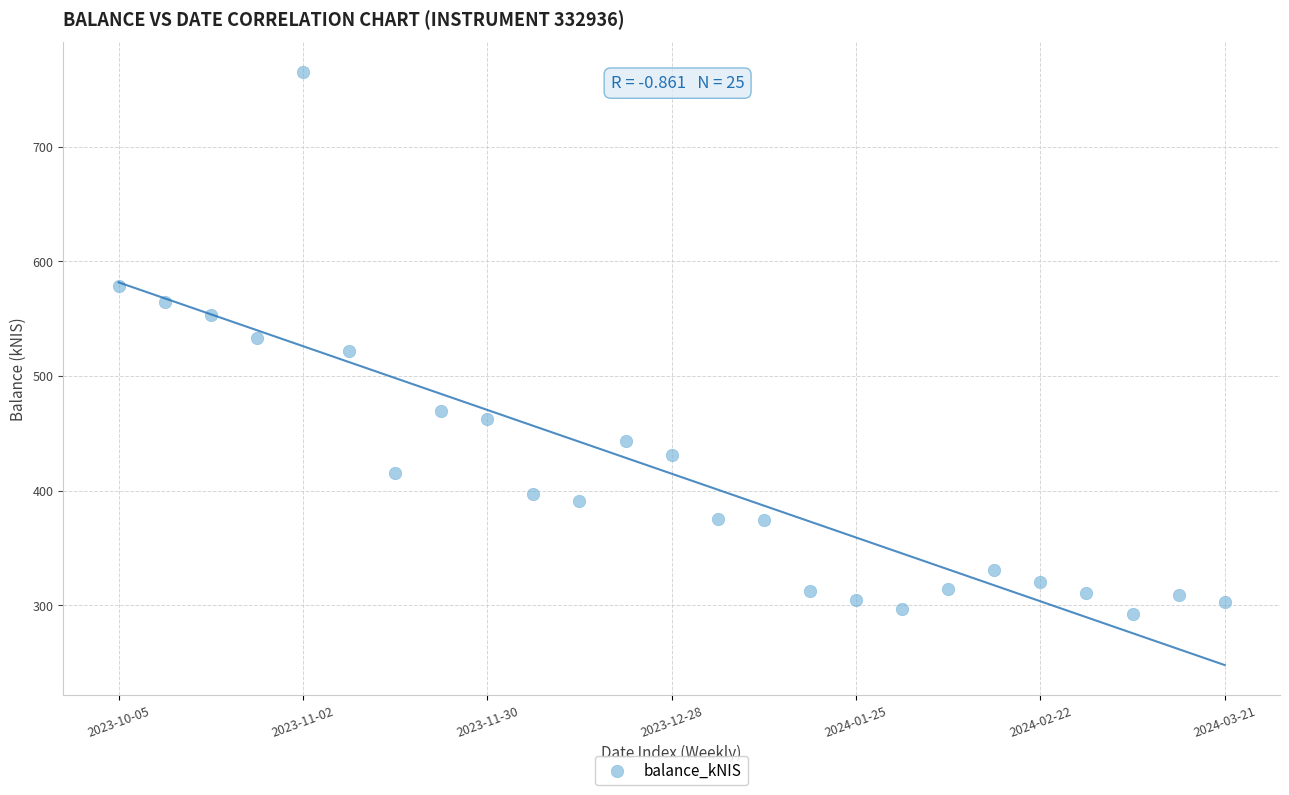

What is the range of Y values (max minus min)?

473.0